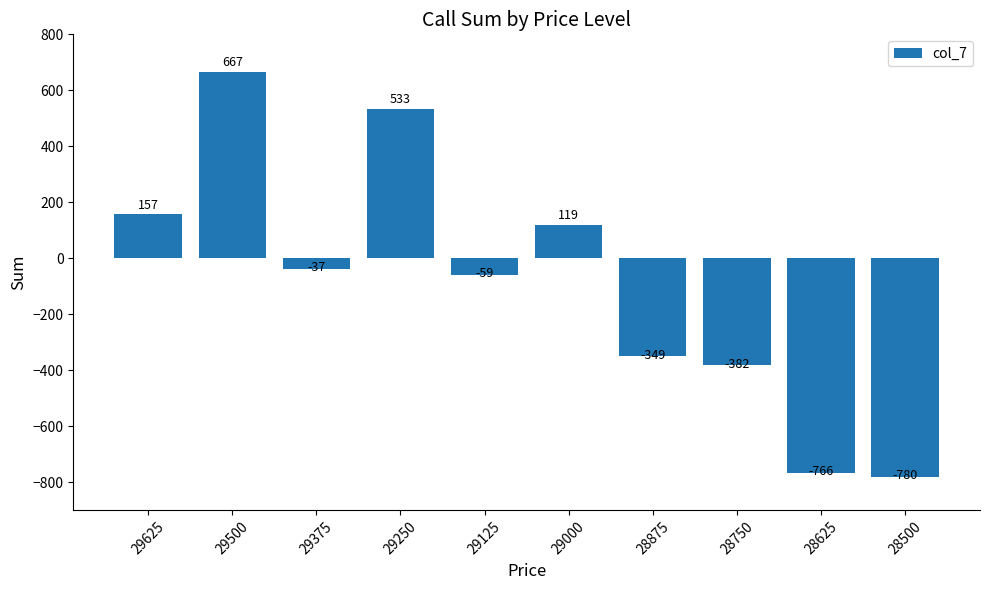

What is the value of the 5th bar from the left?

-59